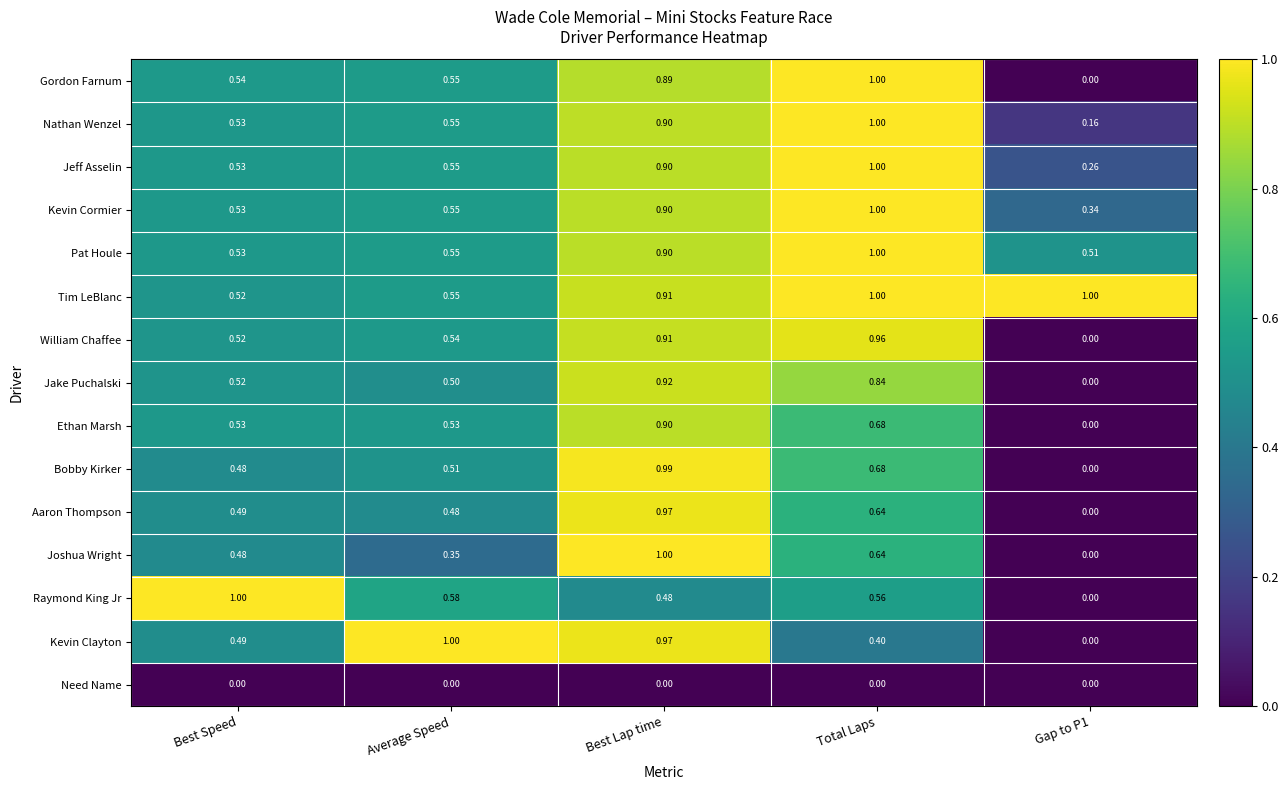

Which category has the highest value in the Kevin Cormier series?

Total Laps